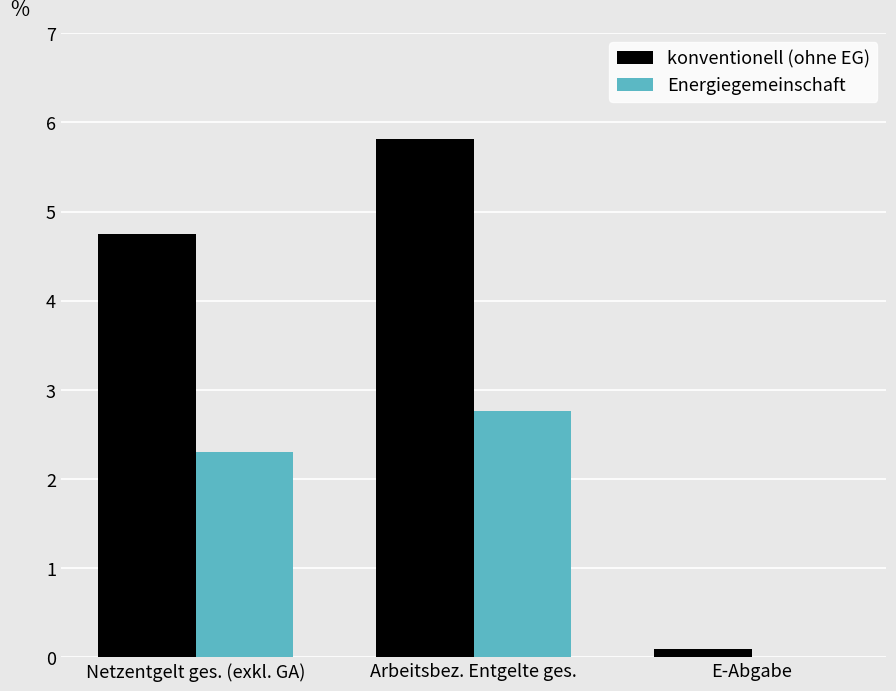

Reading left to right, what are all the values shown in this chart?

konventionell (ohne EG): 4.7	5.8	0.1
Energiegemeinschaft: 2.3	2.8	0.0